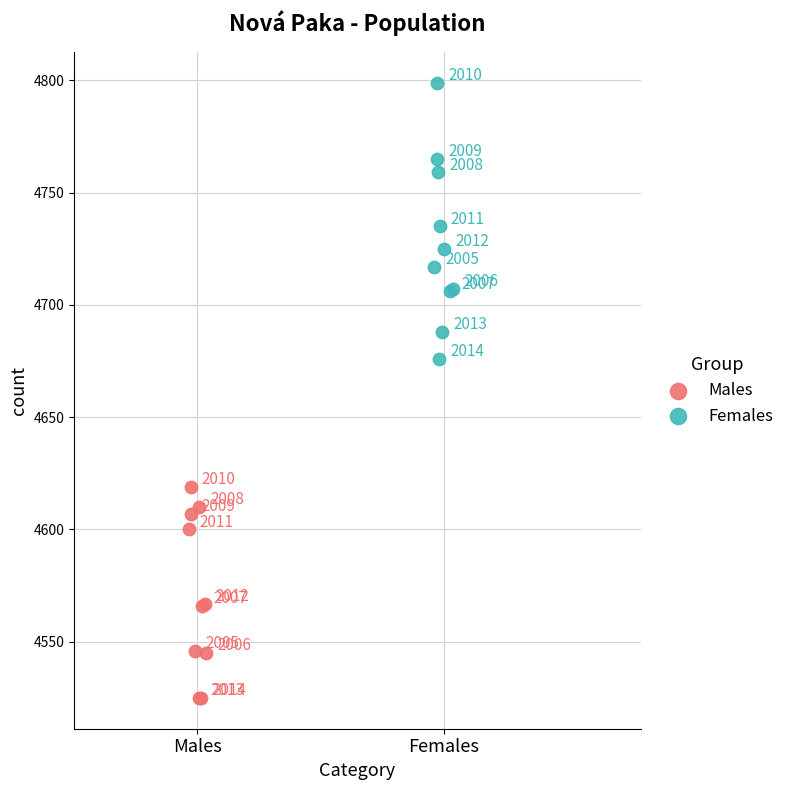

What are all the series names shown in the legend?

Males, Females